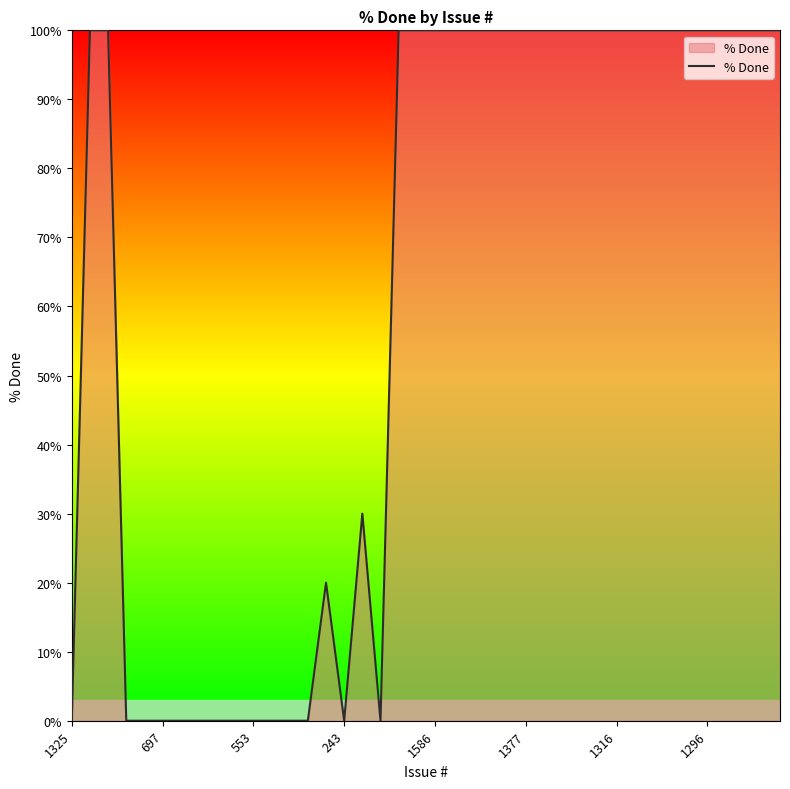

What is the maximum value shown in the chart?

100